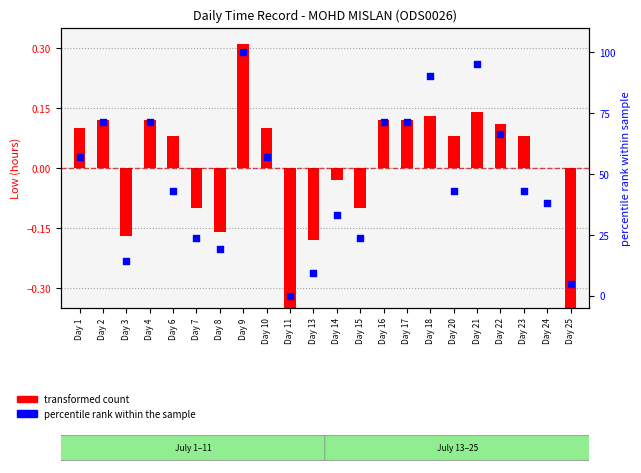

Which has a higher value, Day 16 or Day 14?

Day 16